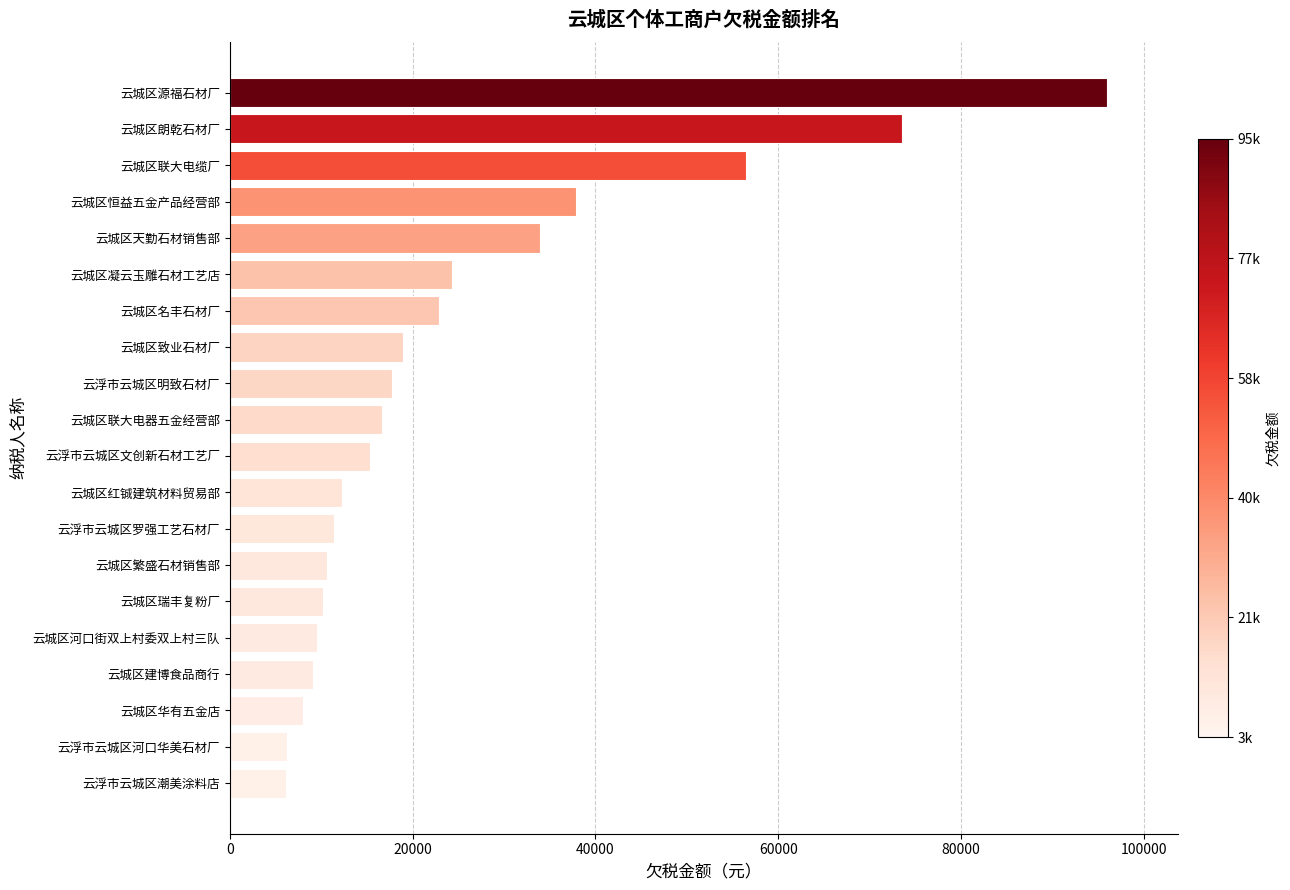

Count the number of values greater than 16699.

10